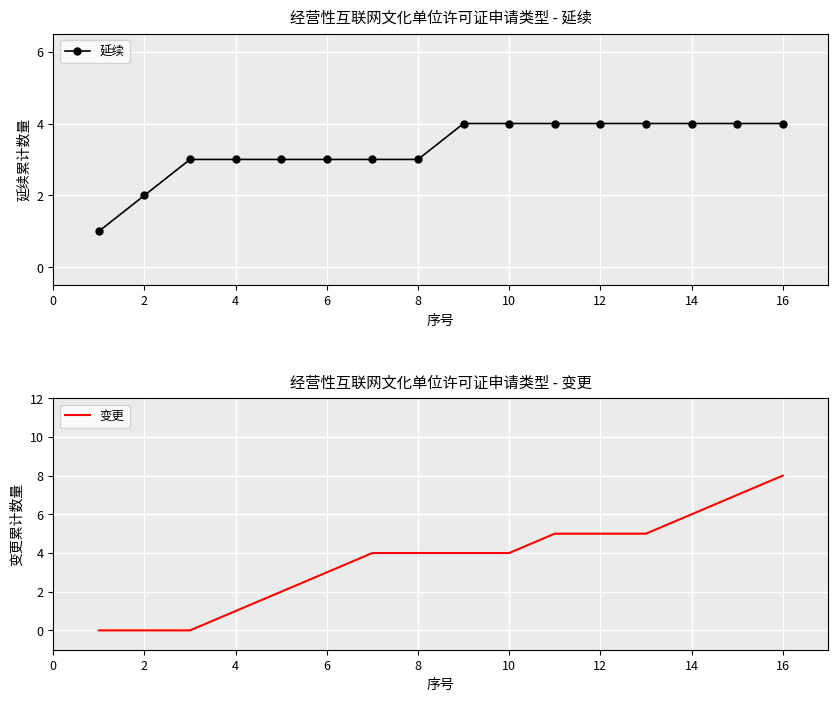

Is this an area chart (filled region under the line)?

No